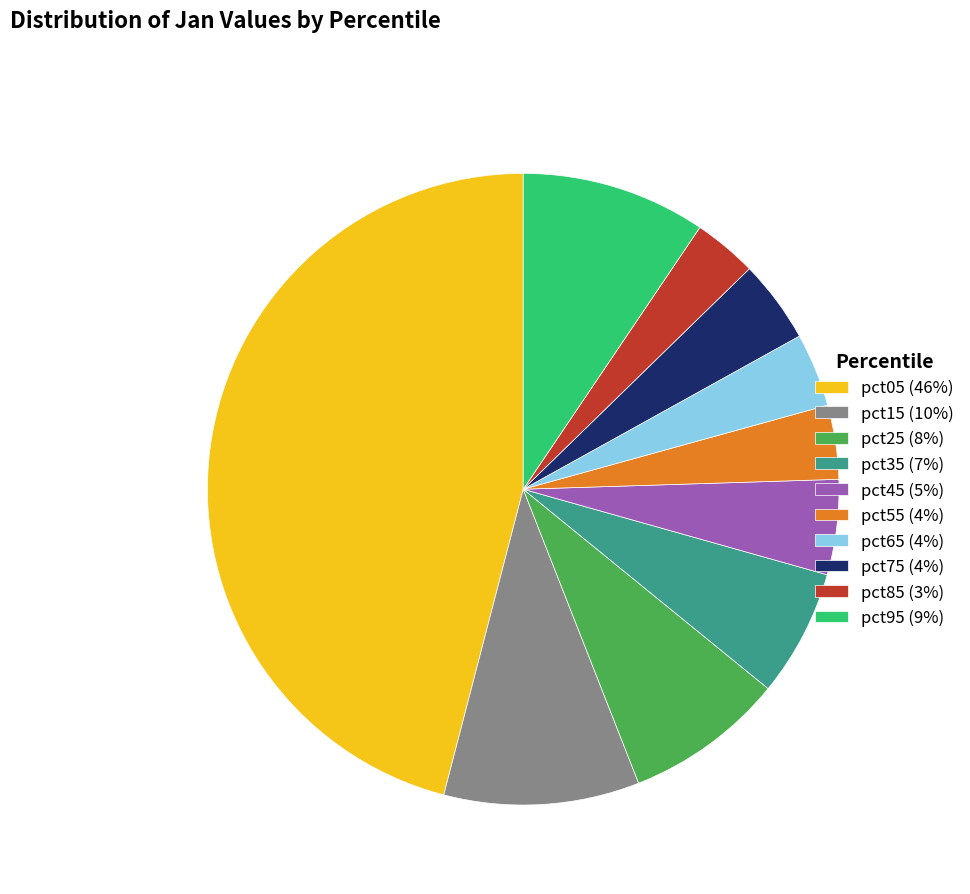

Is it true that pct55 is 9% of the pie?

False